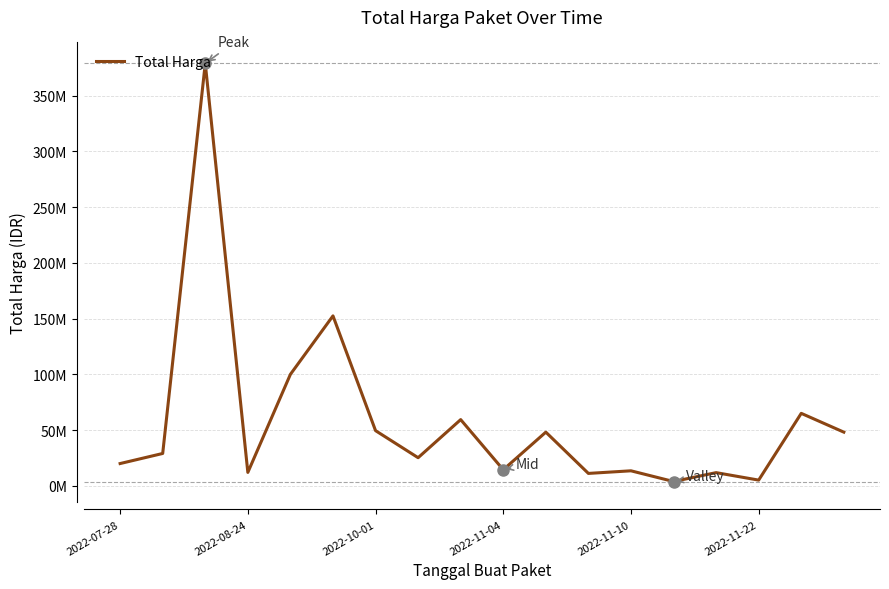

What is the label of the 18th point from the right?

2022-07-28